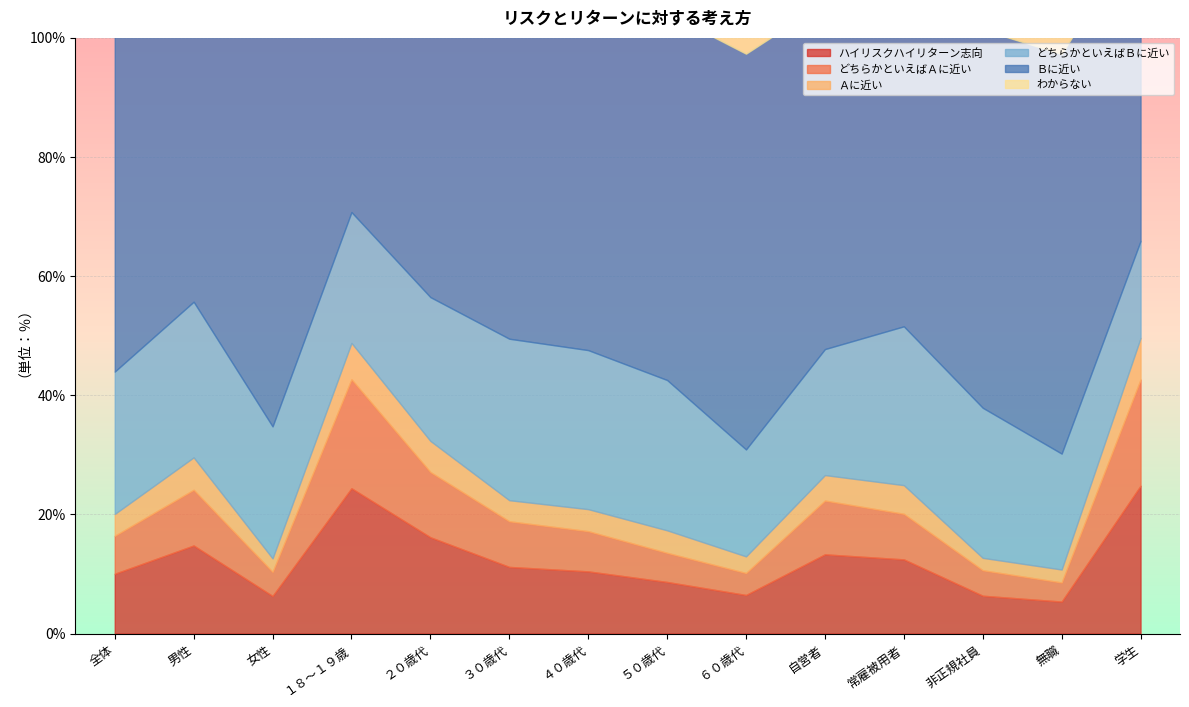

What is the maximum value shown in the chart?

67.0